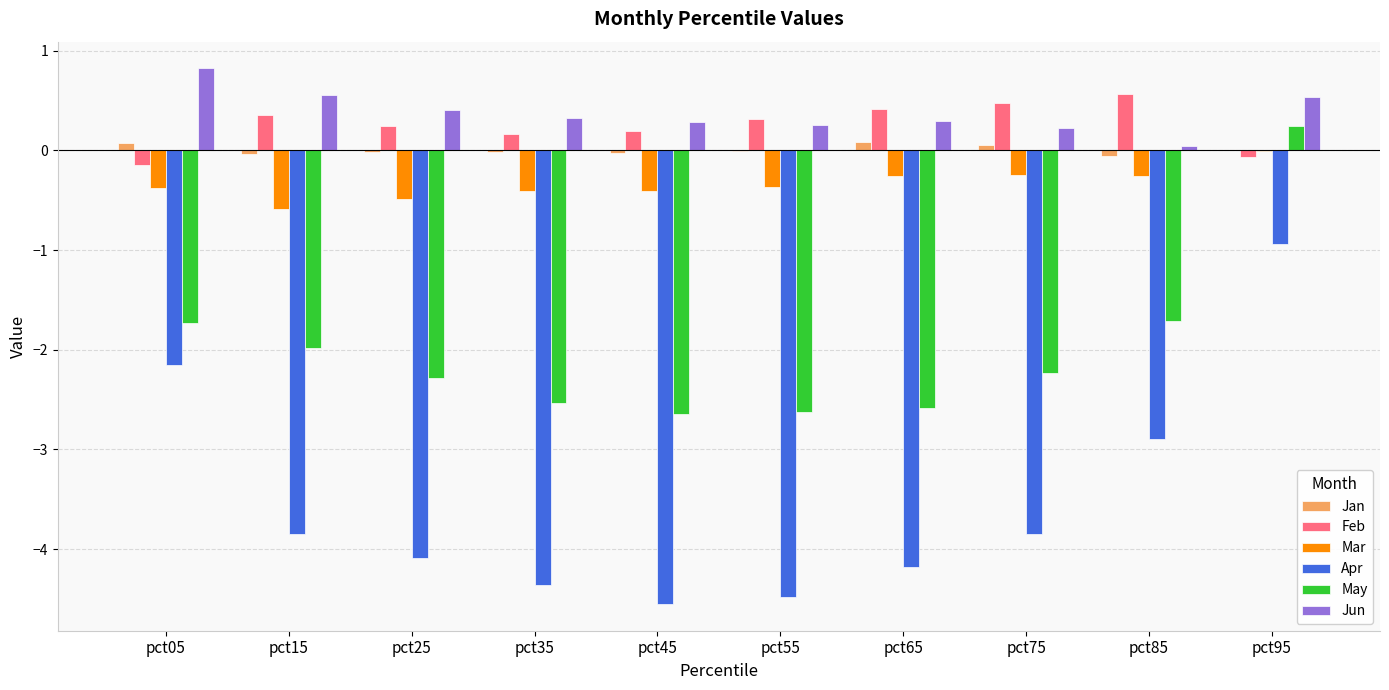

Is the value of Mar at pct95 greater than the value of Apr at pct85?

Yes